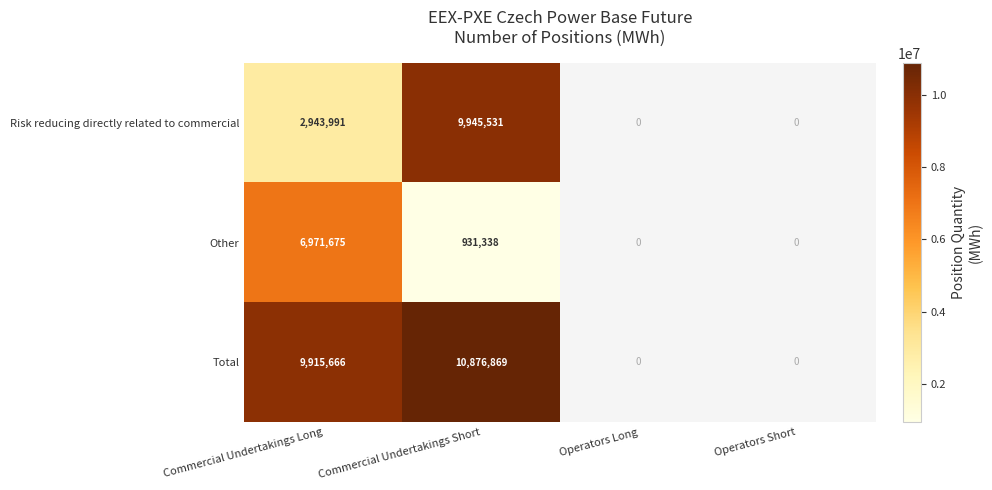

The Risk reducing directly related to commercial series shows 6214758 at Commercial Undertakings Short. True or false?

False